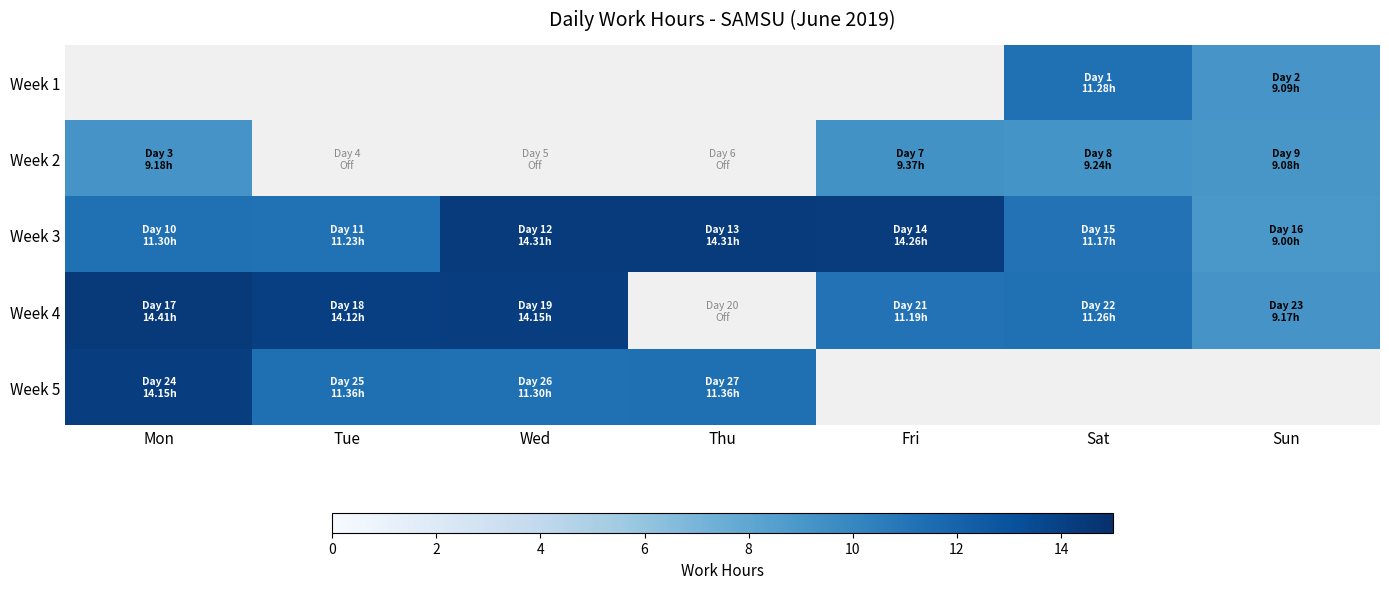

Between Thu and Sat, which series saw the biggest shift?

Week 3